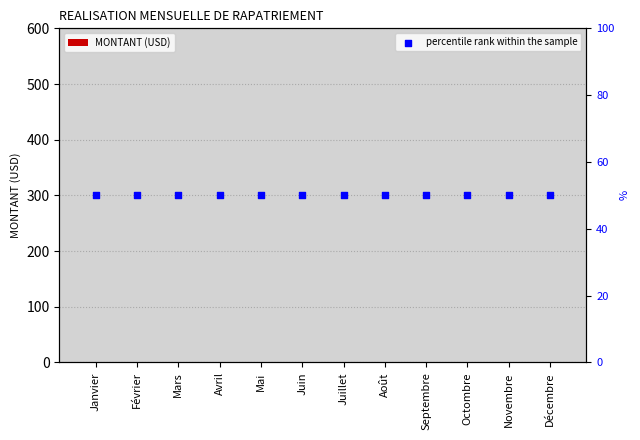

At which category is the sum across all series the highest?

Janvier